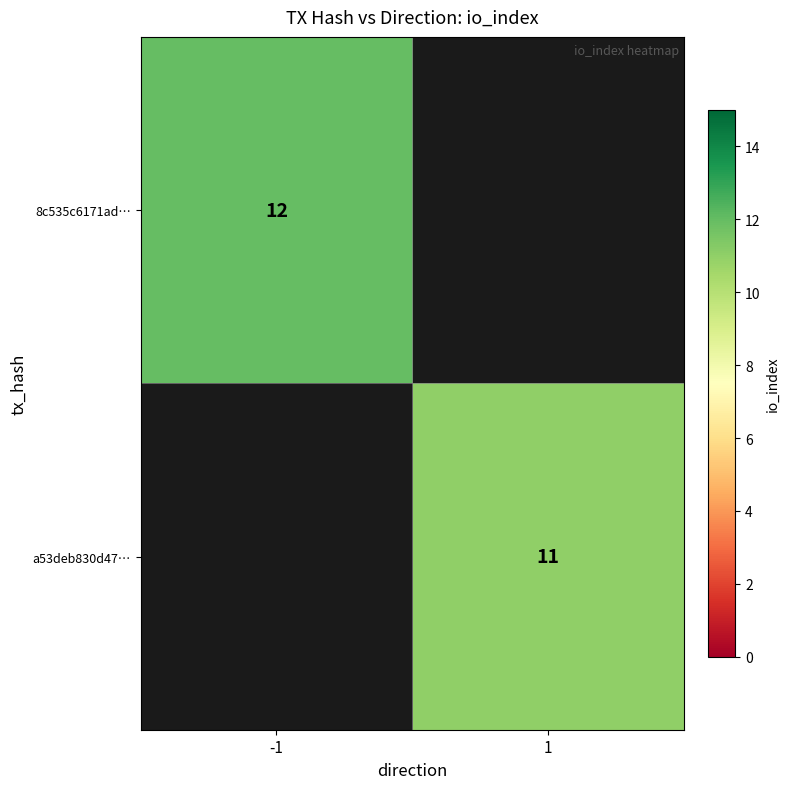

Is the value of a53deb830d47… at 1 greater than the value of 8c535c6171ad… at -1?

No